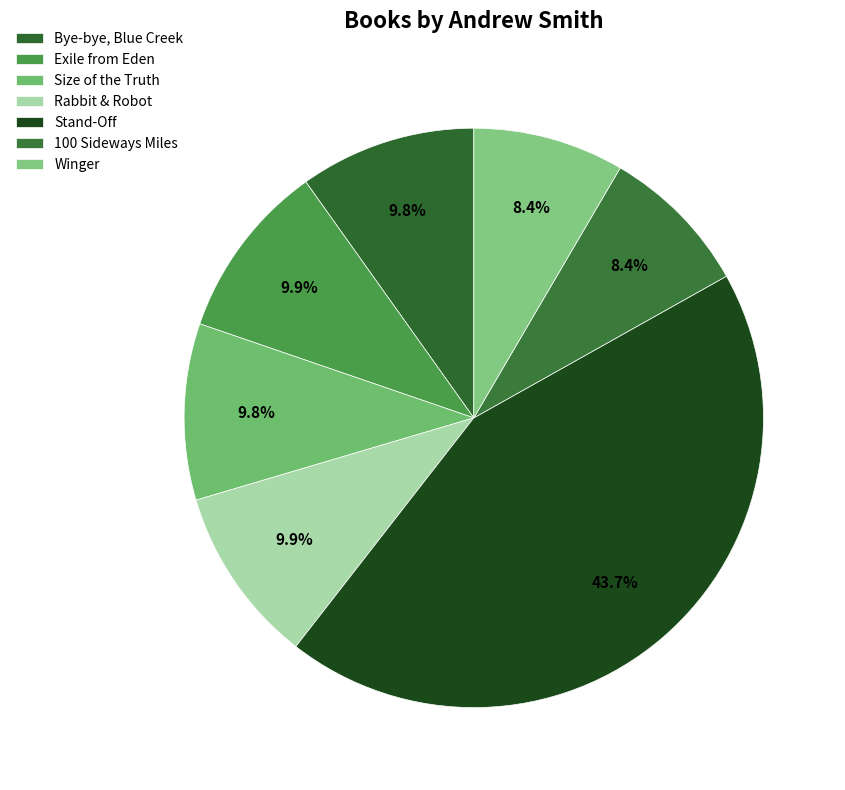

The Size of the Truth slice represents 10% of the pie. True or false?

True